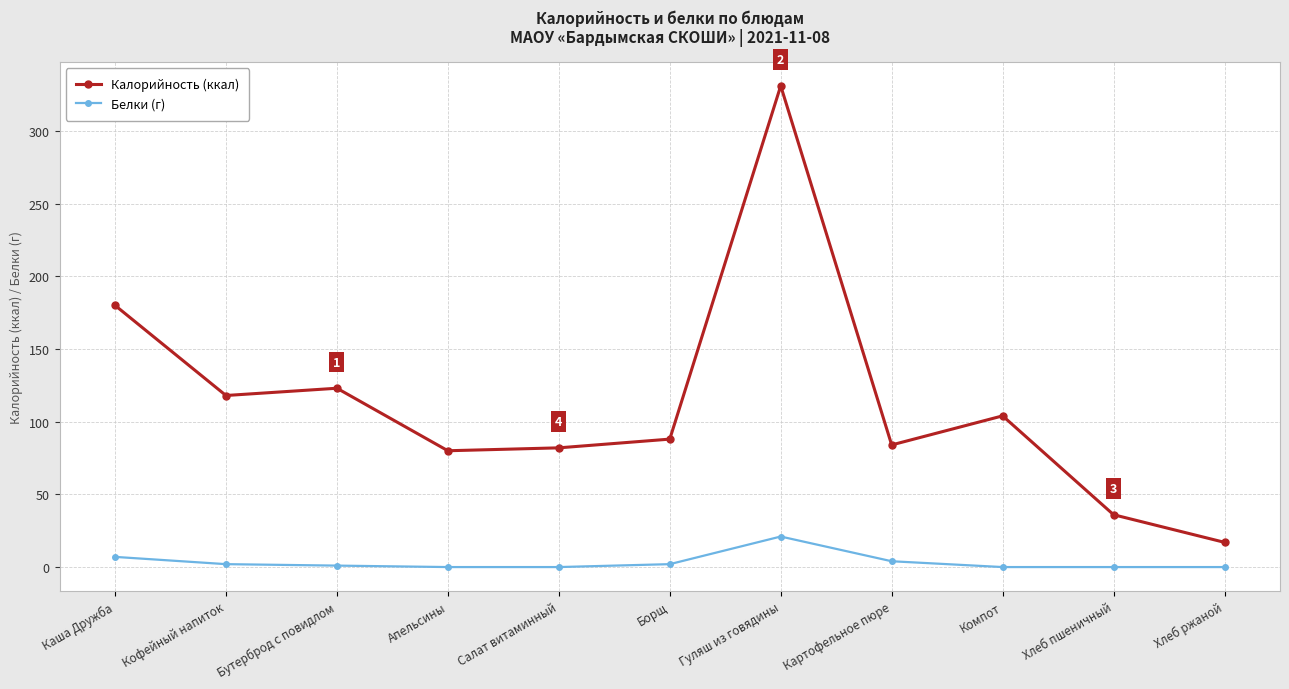

True or false: Калорийность (ккал) and Белки (г) intersect in this chart.

False